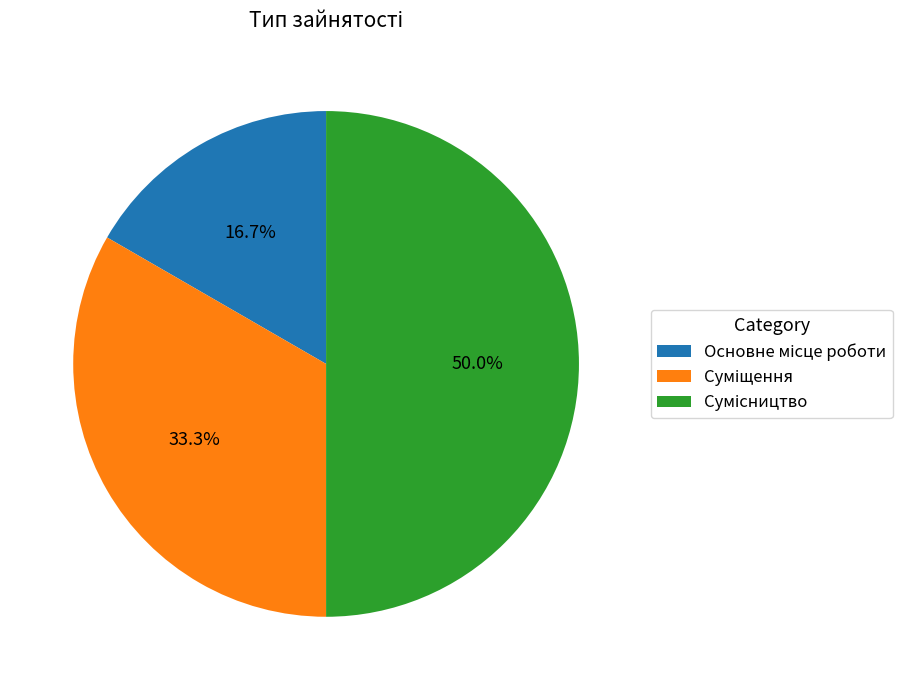

Is there any slice that represents more than half of the pie?

No